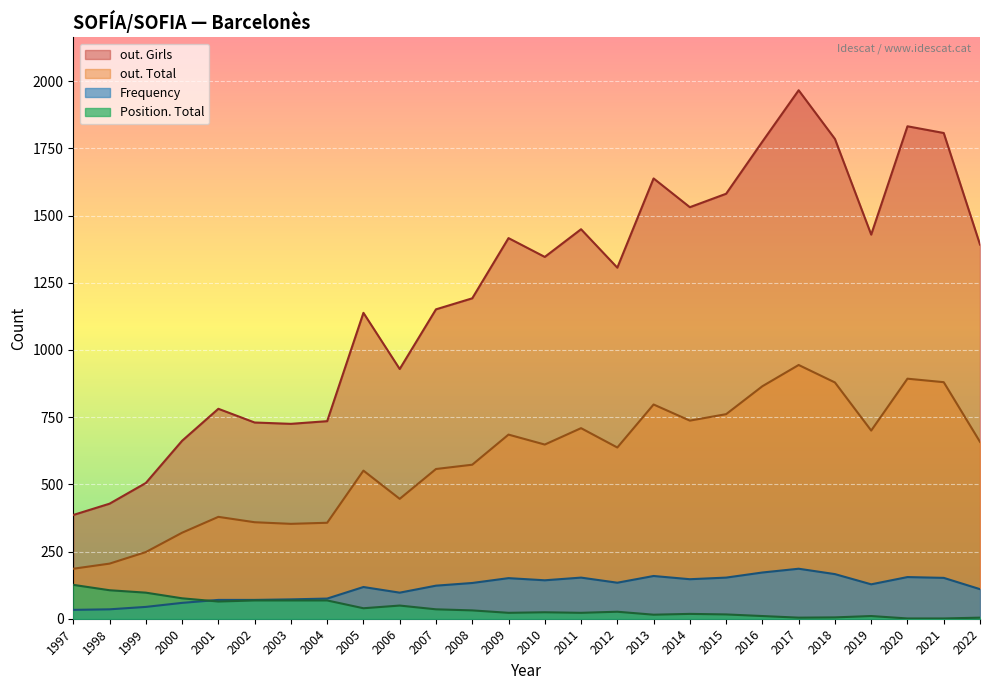

At which category is the sum across all series the highest?

2017